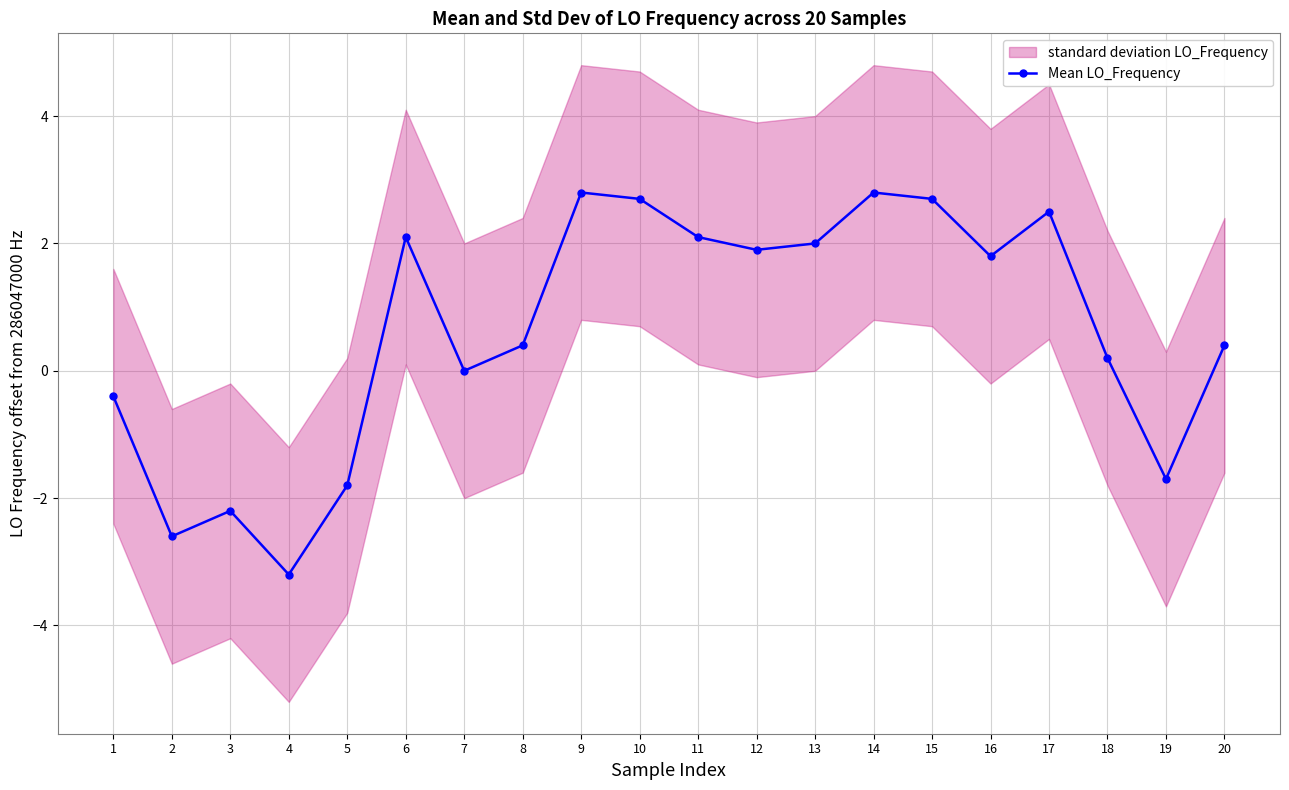

Which category has the lowest value across all series?

4